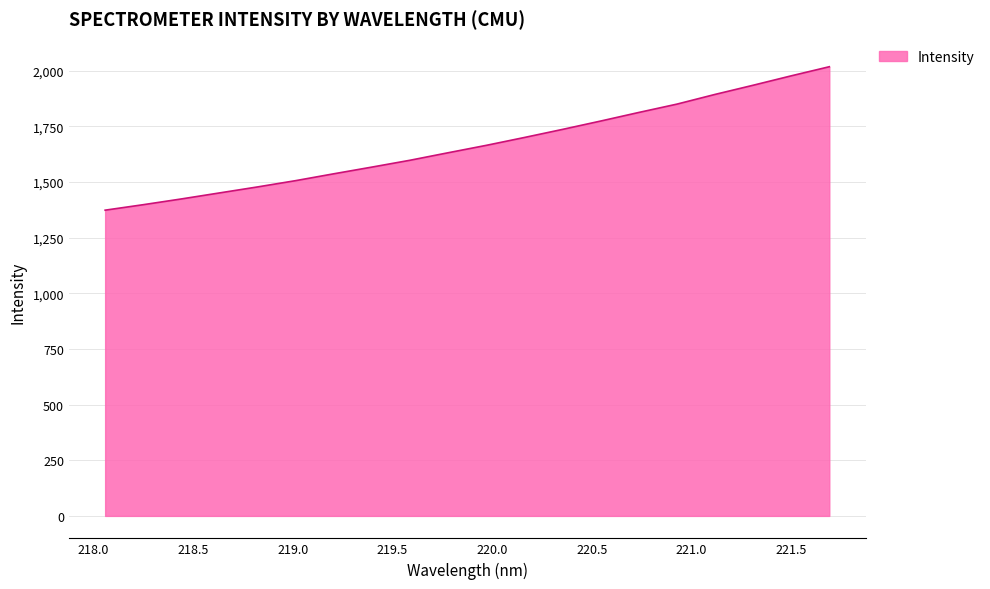

True or false: there are more than 2 points higher than both neighbors.

False